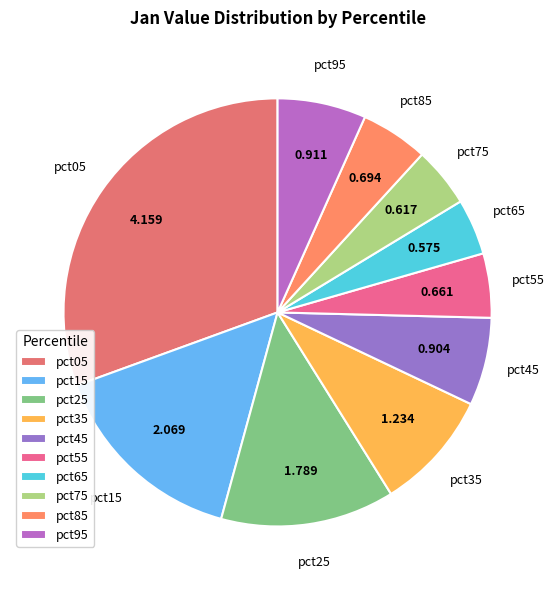

Is there any slice that represents more than half of the pie?

No